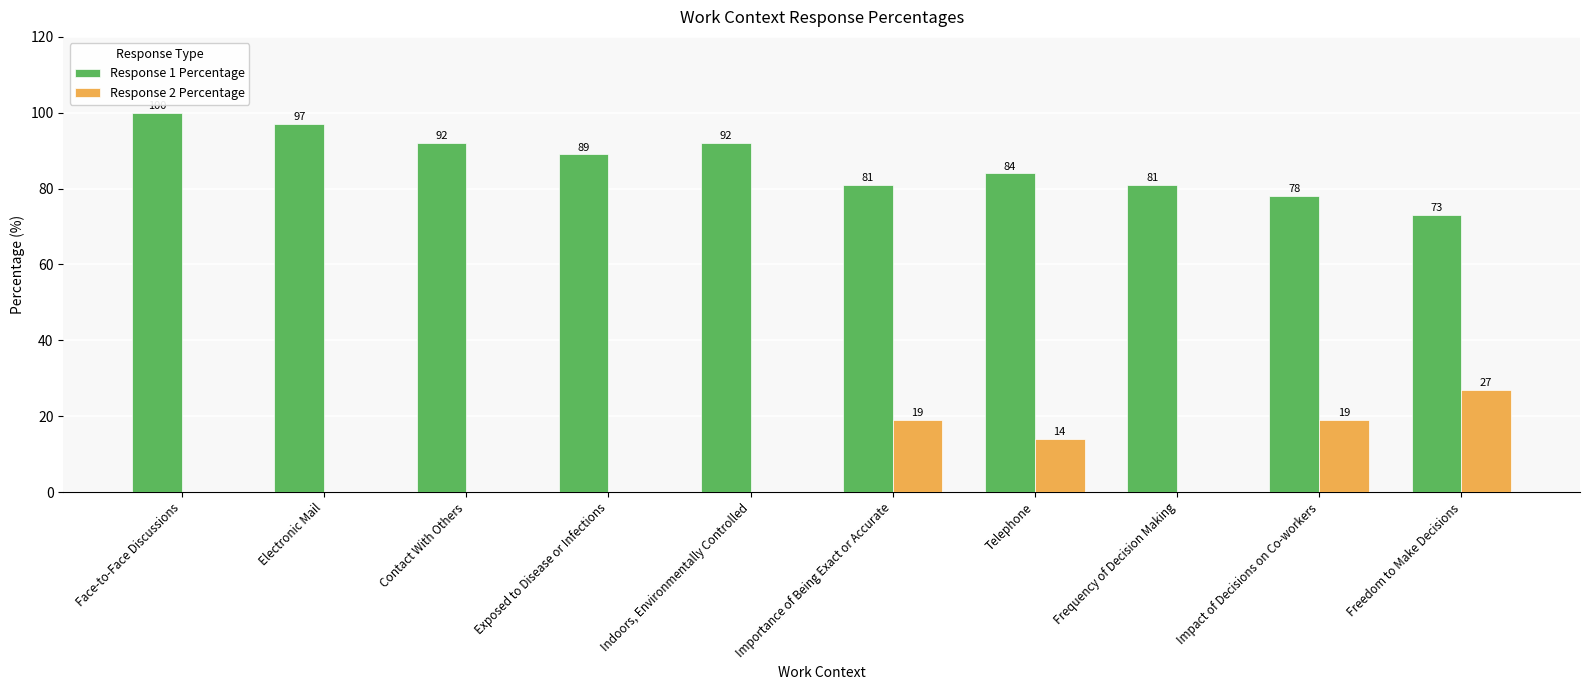

What is the sum of all Response 2 Percentage values?

79